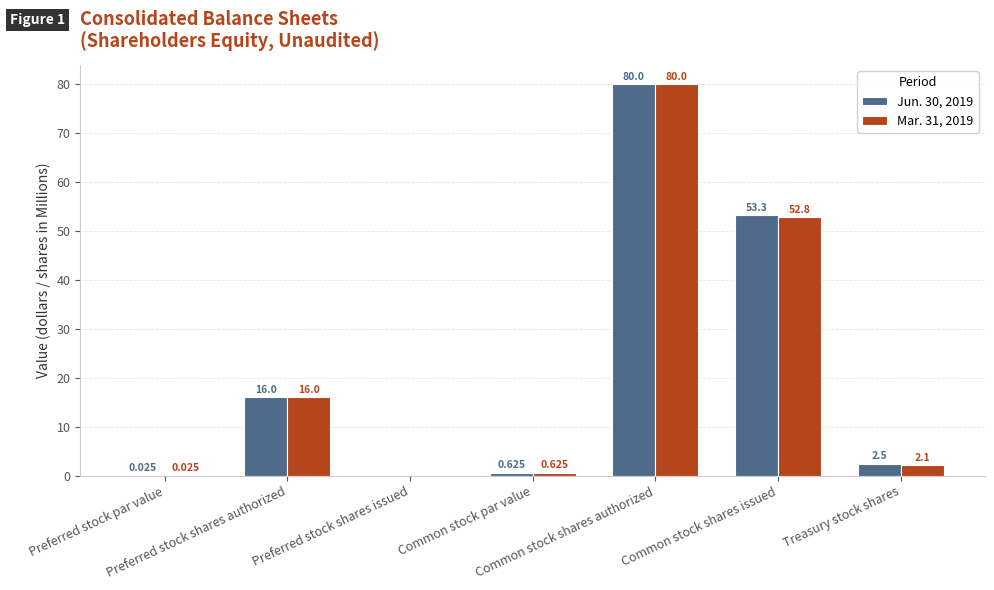

What is the label of the 7th bar from the right?

Preferred stock par value